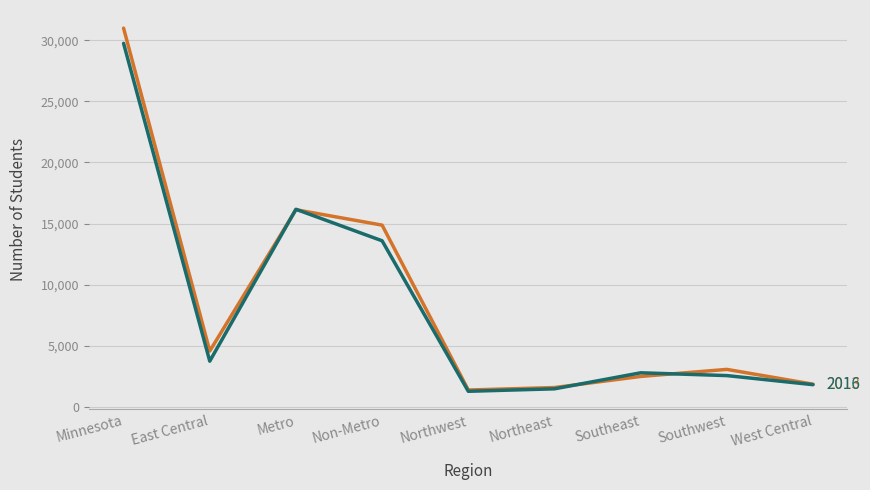

What is the maximum value shown in the chart?

31001